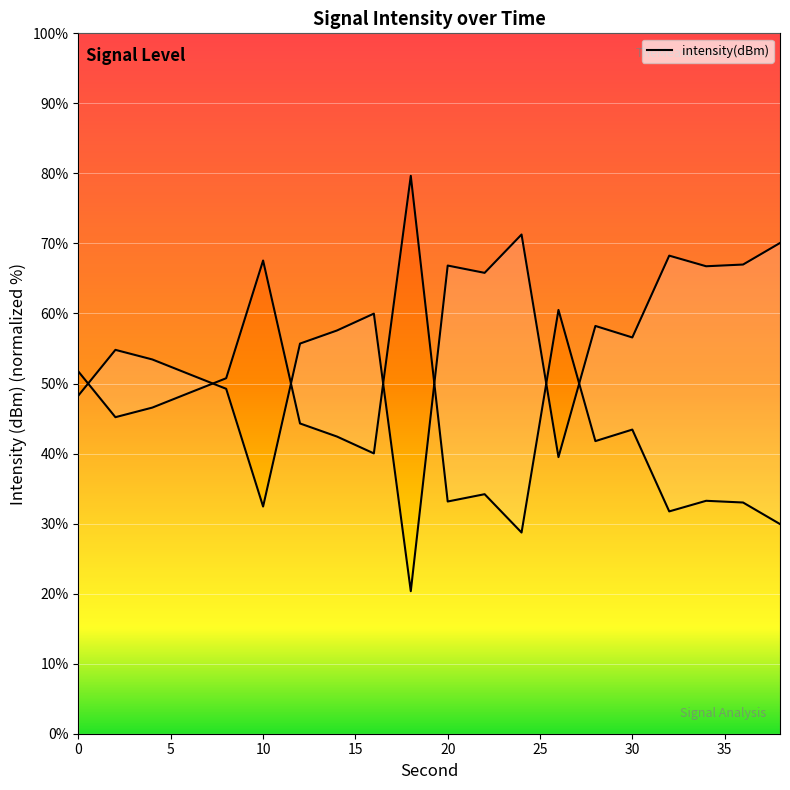

At which category does the chart reach its minimum across all series?

18